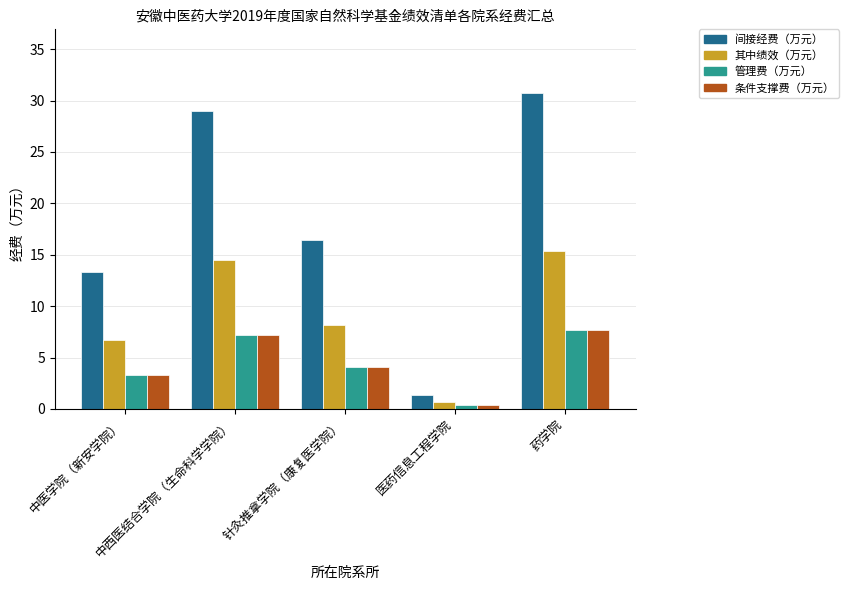

The 间接经费（万元） series shows 30.8 at 药学院. True or false?

True